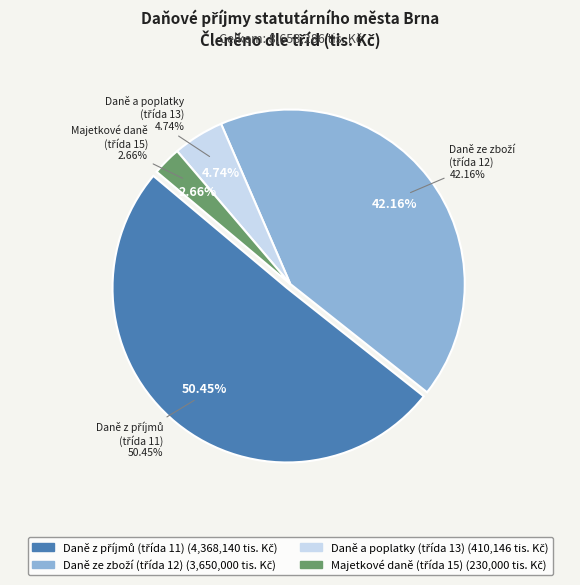

Rank the categories by value from highest to lowest.

Daně z příjmů, zisku a kapitálových výnosů, Daně ze zboží a služeb v tuzemsku, Daně a poplatky z vybraných činností, Majetkové daně